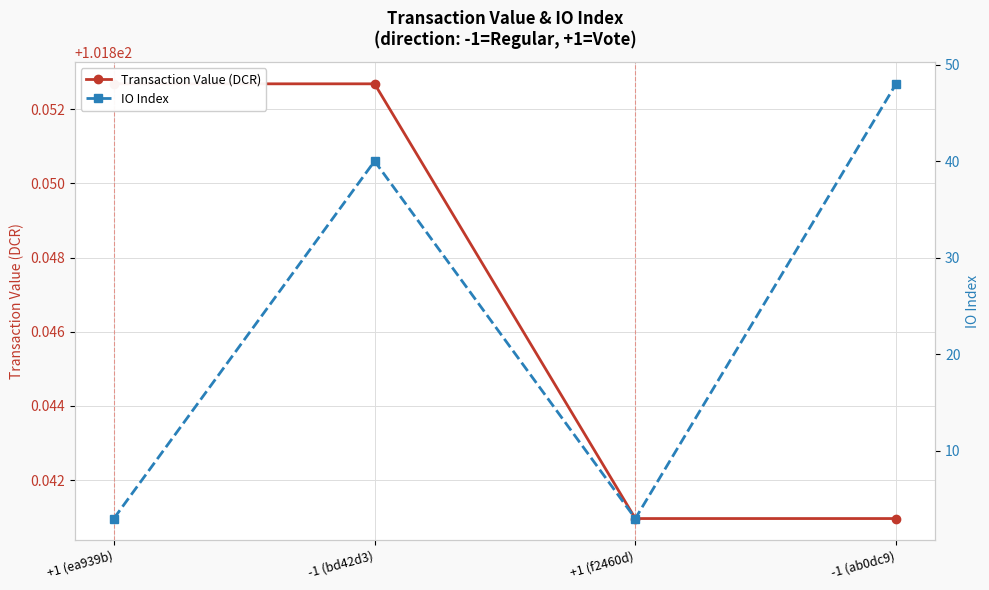

Rank the series at +1 (ea939b) from highest to lowest value.

Transaction Value (DCR), IO Index